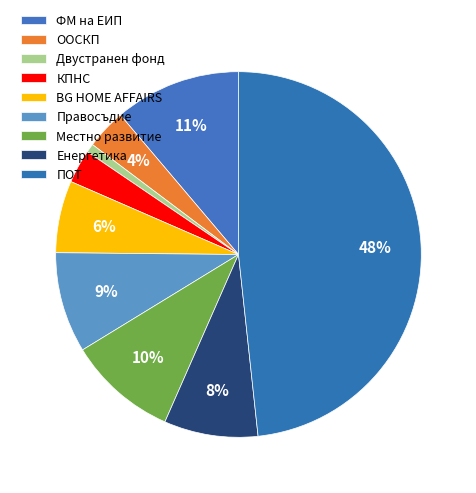

What percentage is NOT represented by Местно развитие?

90.3%